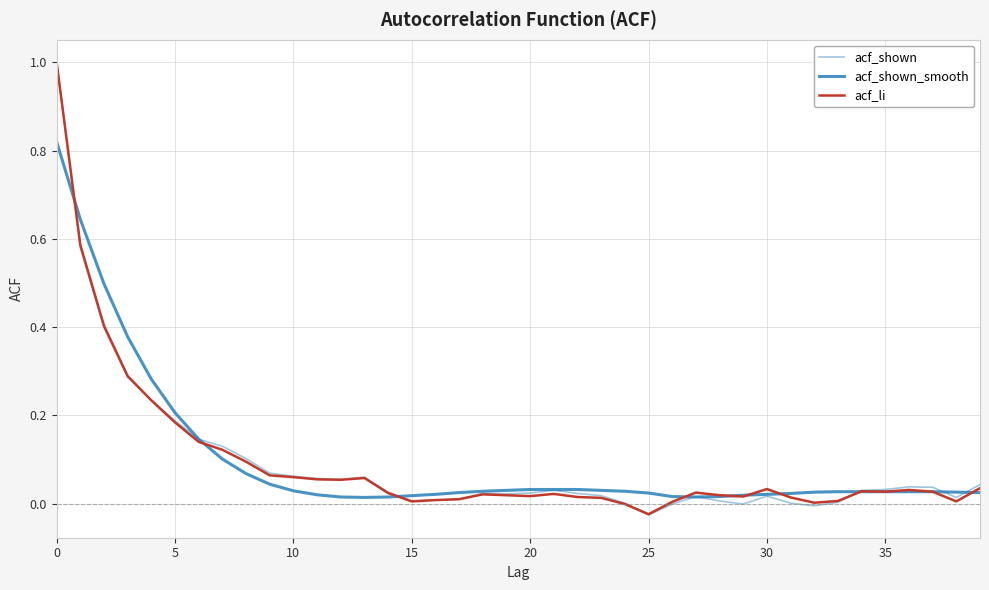

Is this an area chart (filled region under the line)?

No